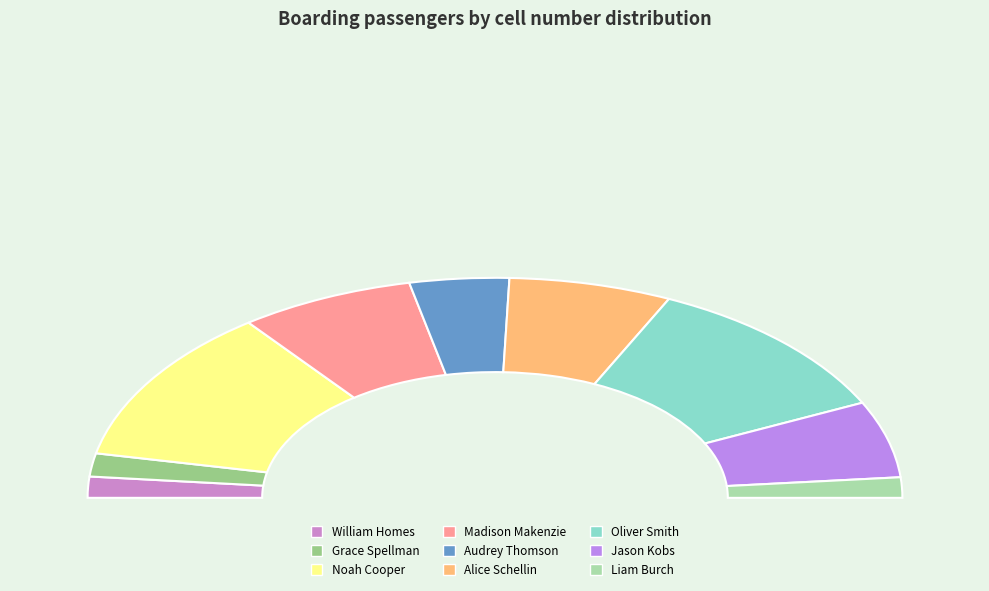

Approximately how many times larger is the value at Alice Schellin compared to Jason Kobs?

1.1